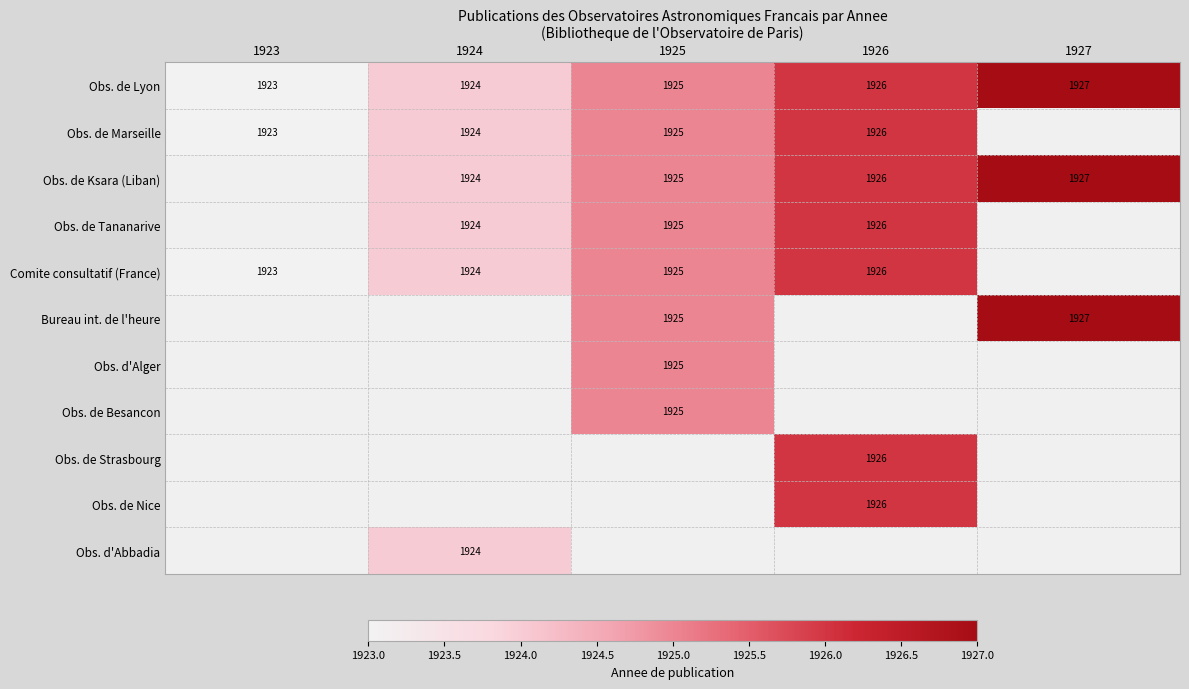

True or false: Obs. de Marseille has a value of 1924 at 1924.

True